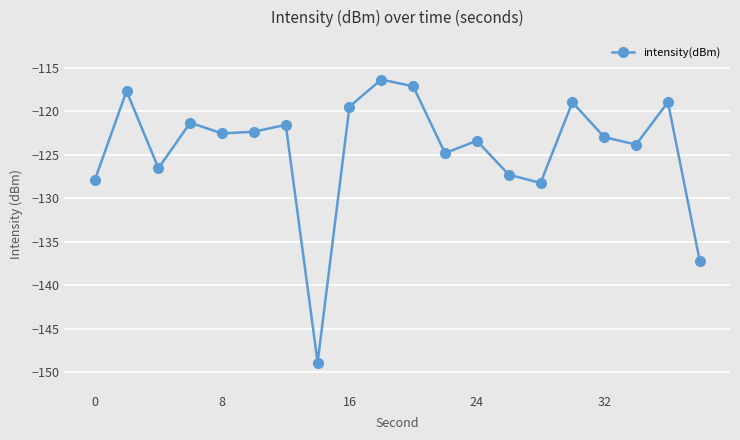

What is the minimum value shown in the chart?

-148.9